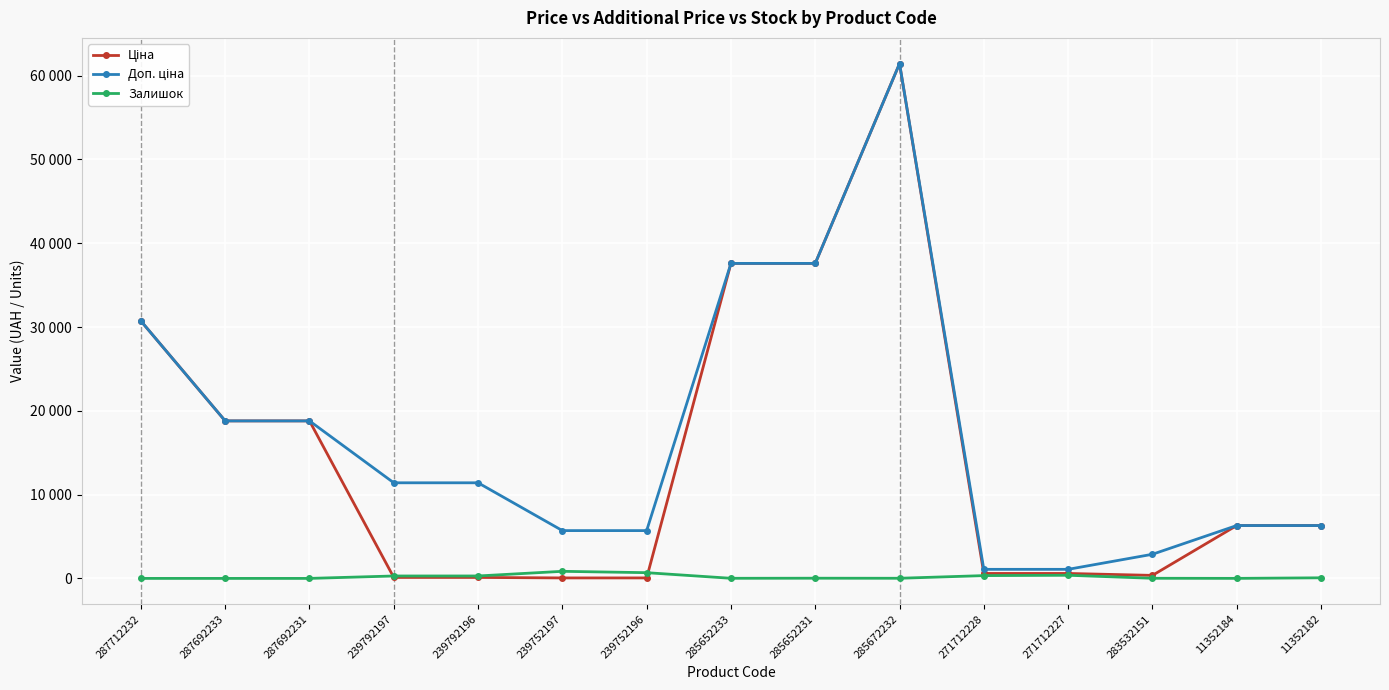

Does the chart have visible grid lines?

Yes